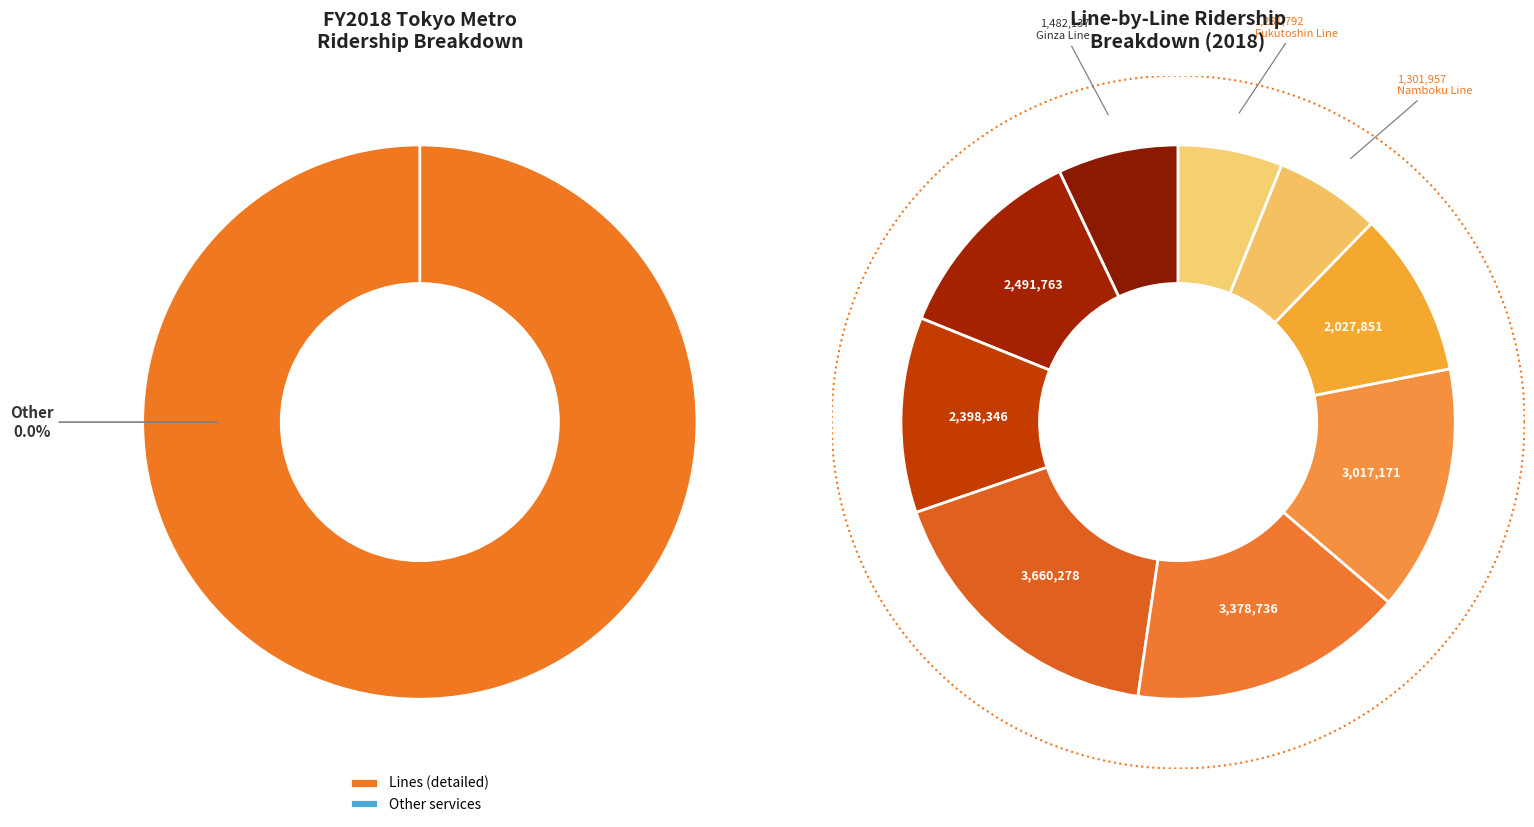

To the nearest percent, what portion does Yurakucho Line represent?

14%